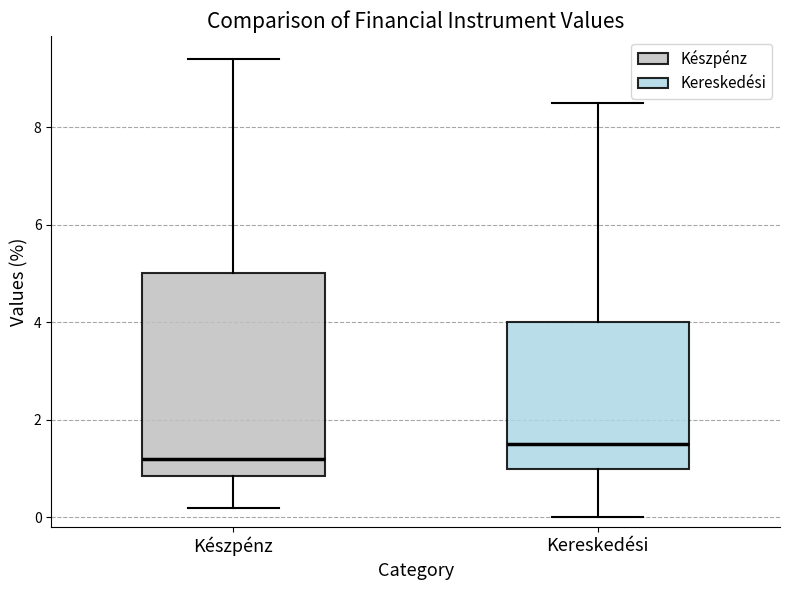

Which box has the lowest median line?

Készpénz